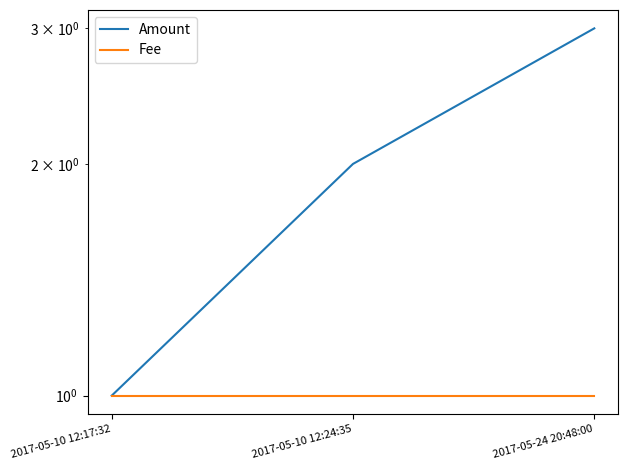

What is the lowest value of the Amount series?

1